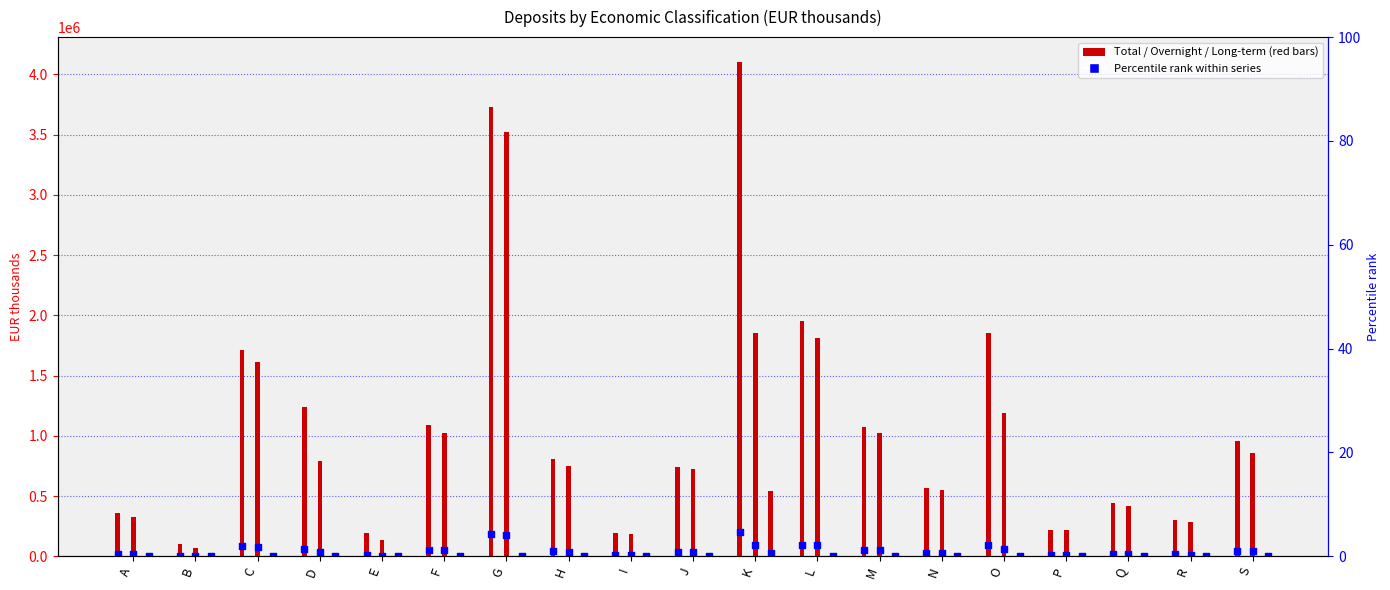

Which series has the largest total across all categories?

Total